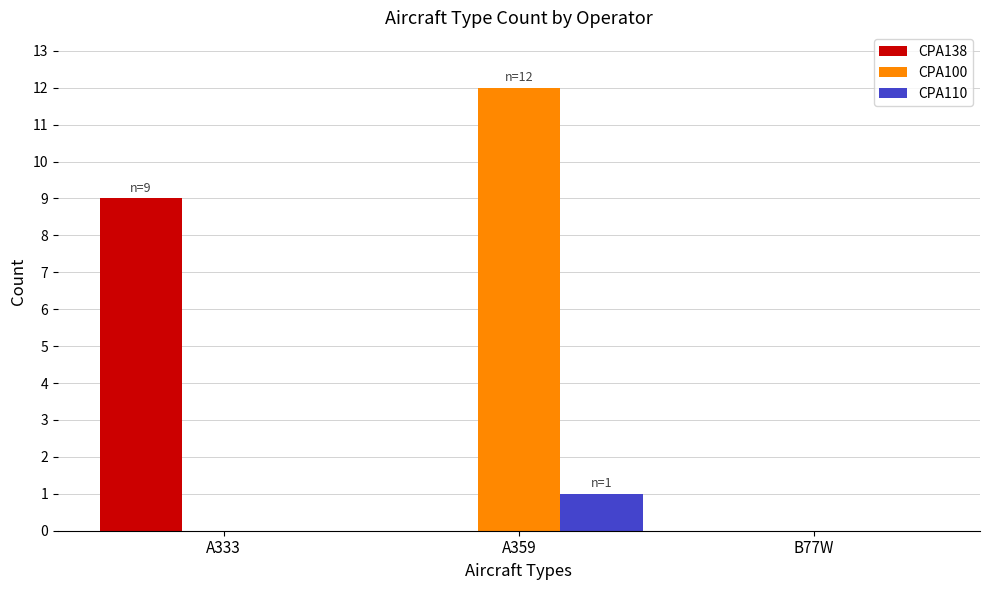

Reading right to left, what are all the values shown in this chart?

CPA138: B77W=0	A359=0	A333=9
CPA100: B77W=0	A359=12	A333=0
CPA110: B77W=0	A359=1	A333=0